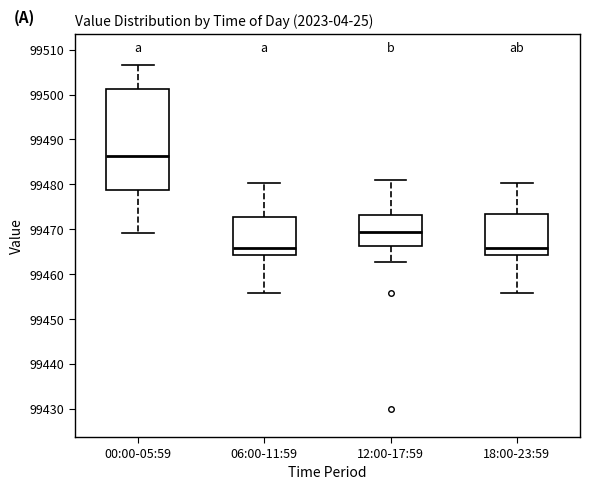

Reading left to right, read every box against the y-axis: the position of its median line, the range the box covers, and the ends of its whiskers. The values are not printed on the chart, so give them approximately, as read against the axis.

00:00-05:59: median 99486, box 99479 to 99501, whiskers 99469 to 99507
06:00-11:59: median 99466, box 99464 to 99473, whiskers 99456 to 99480
12:00-17:59: median 99470, box 99466 to 99473, whiskers 99463 to 99481
18:00-23:59: median 99466, box 99464 to 99473, whiskers 99456 to 99480